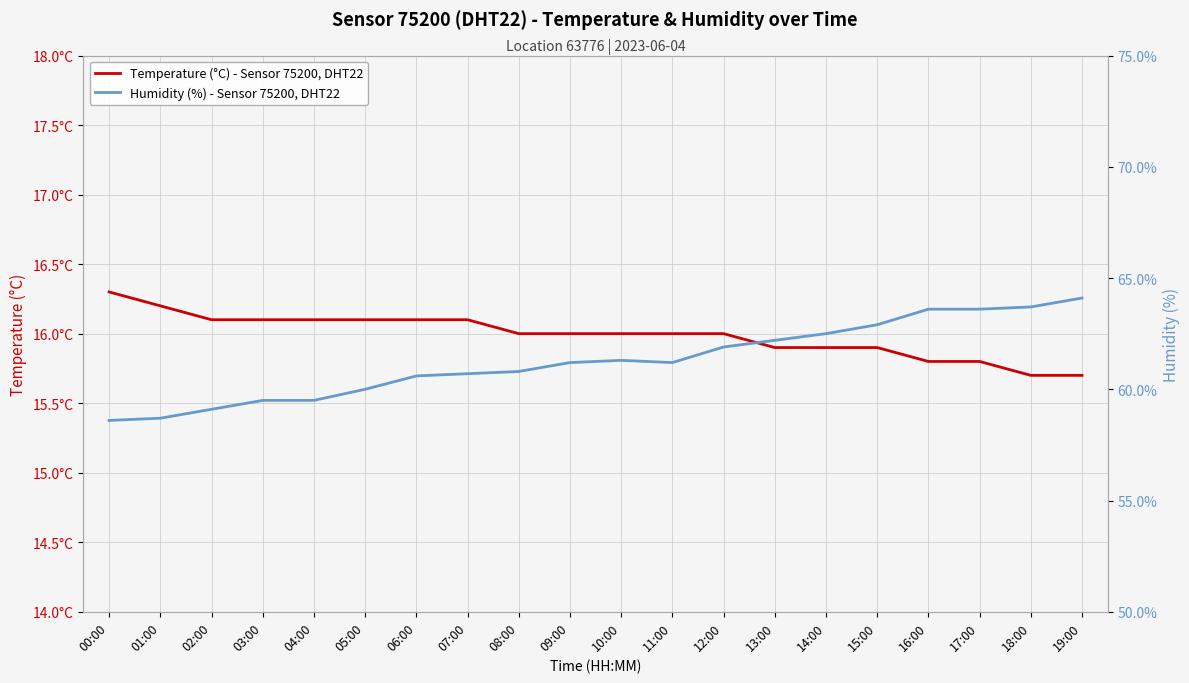

True or false: Temperature (°C) - Sensor 75200, DHT22 and Humidity (%) - Sensor 75200, DHT22 intersect in this chart.

False